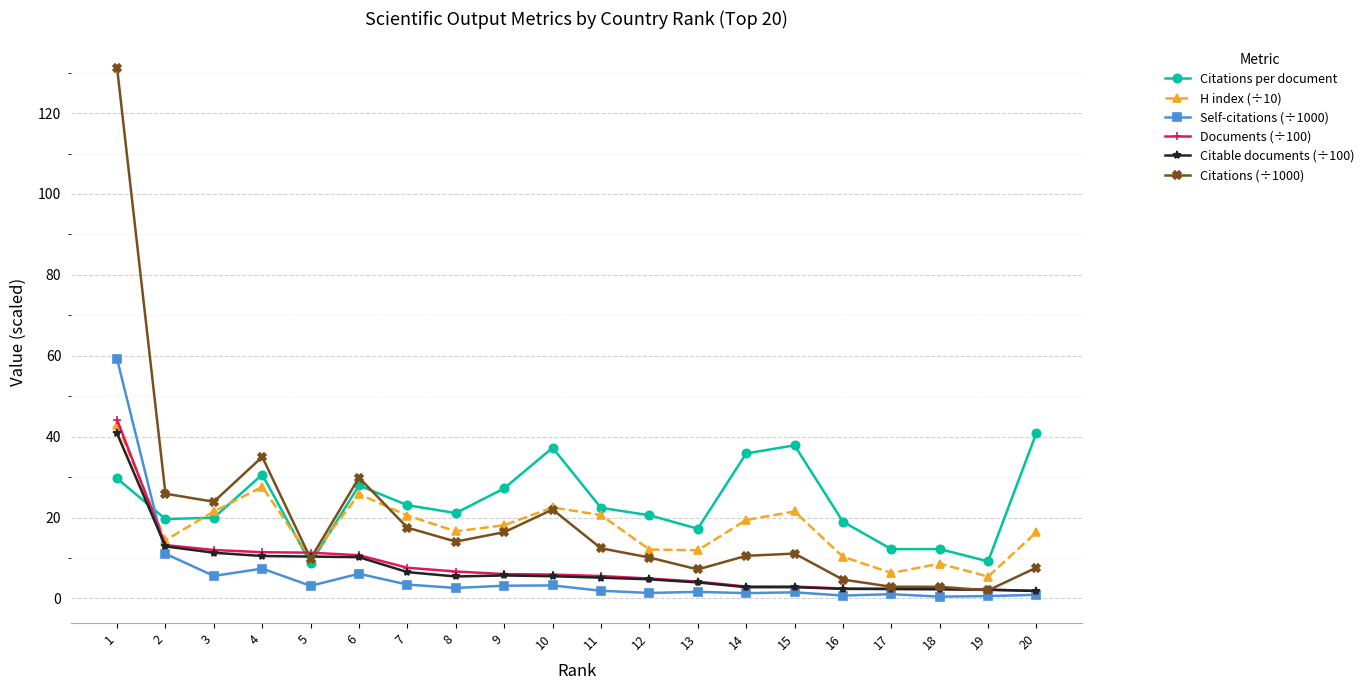

What is the difference between the maximum and minimum values in the H index (÷10) series?

37.6